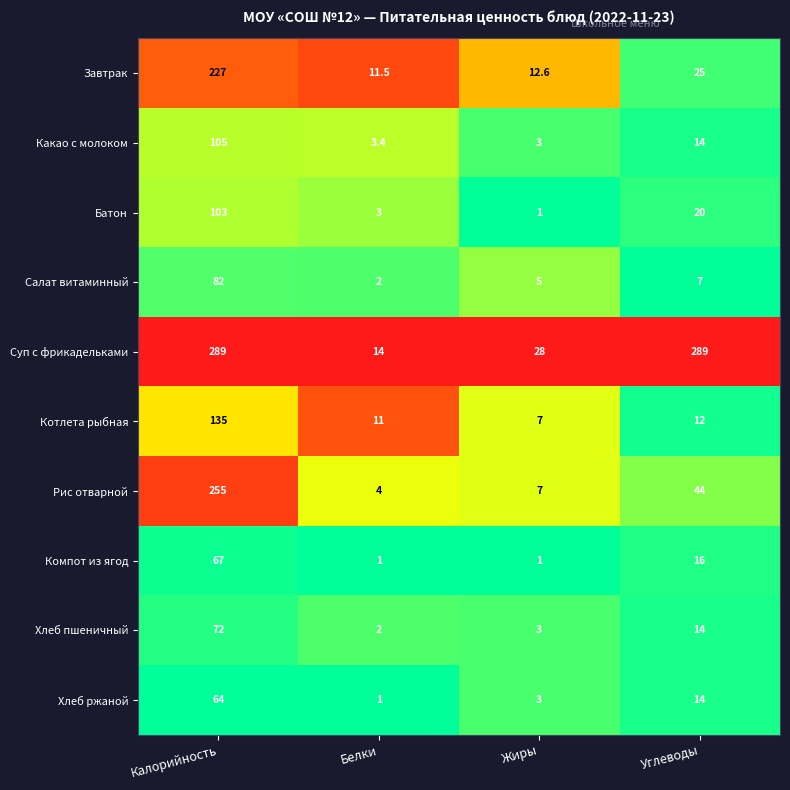

Which series has the largest range (max minus min)?

Суп с фрикадельками